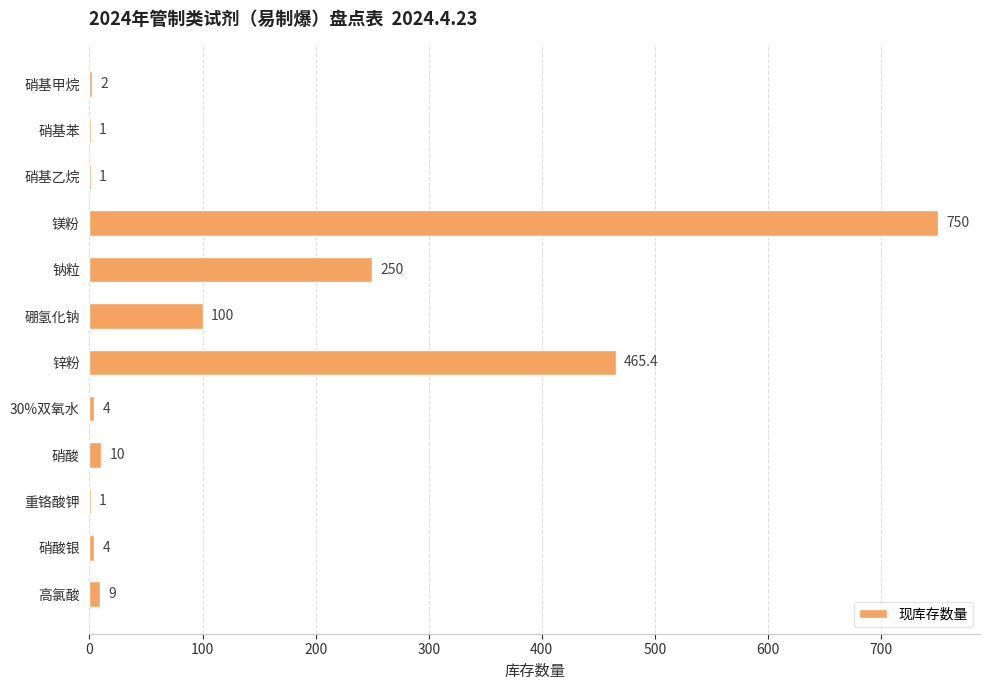

What is the sum of the values at 高氯酸 and 钠粒?

259.0